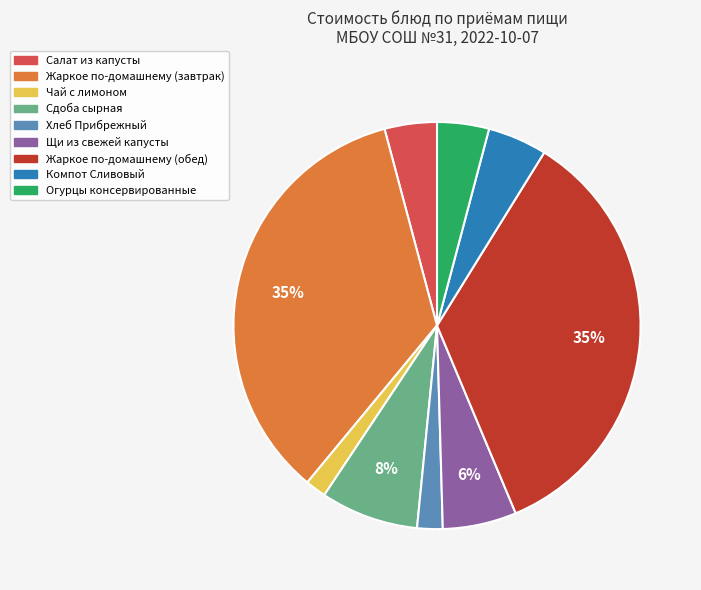

Does Щи из свежей капусты represent more than half of the total?

No